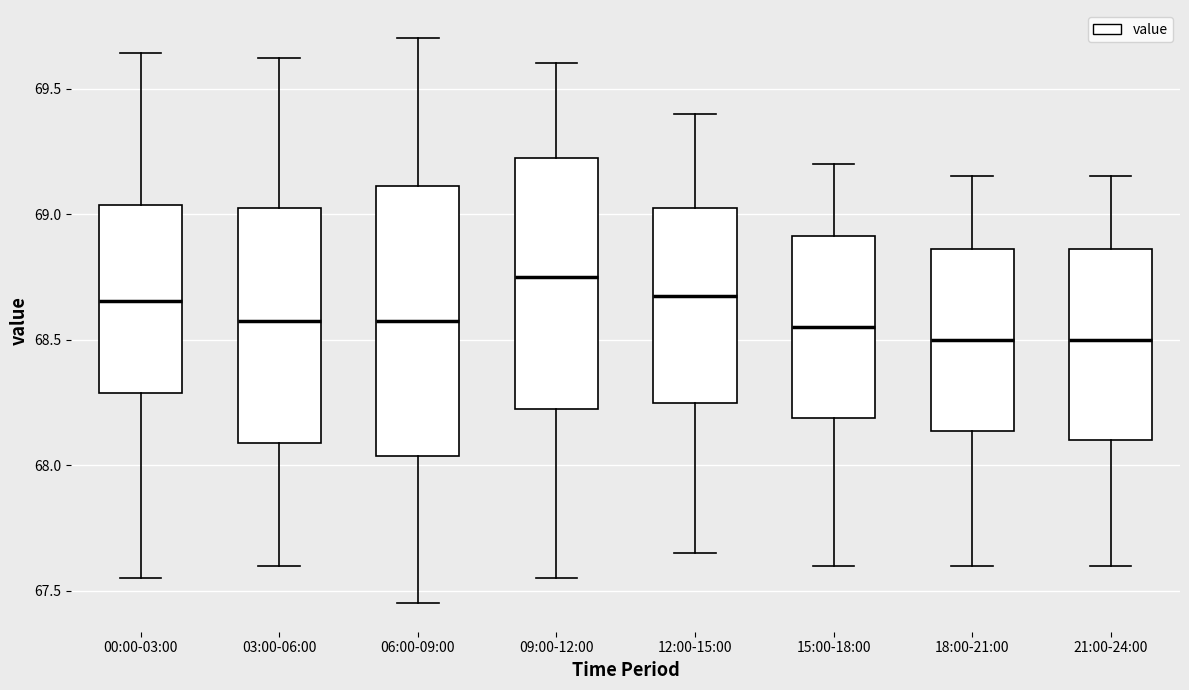

Where is the upper edge of the box for 00:00-03:00 on the y-axis? The values are not printed on the chart, so give them approximately, as read against the axis.

69.05